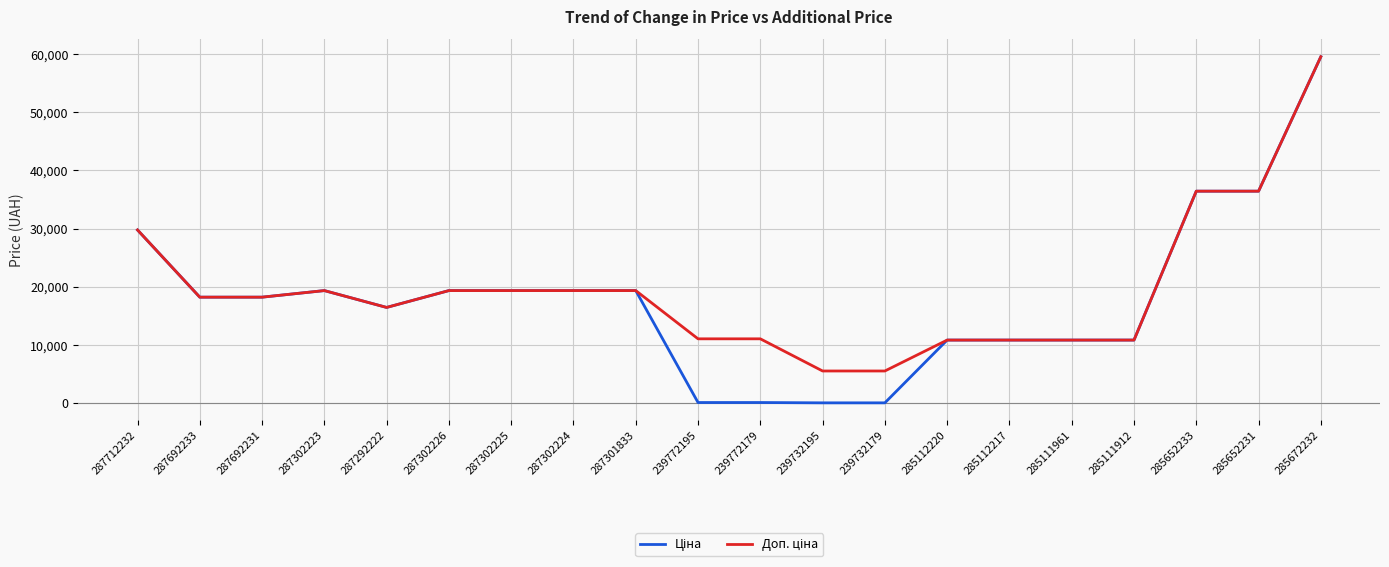

At which category is the sum across all series the highest?

285672232